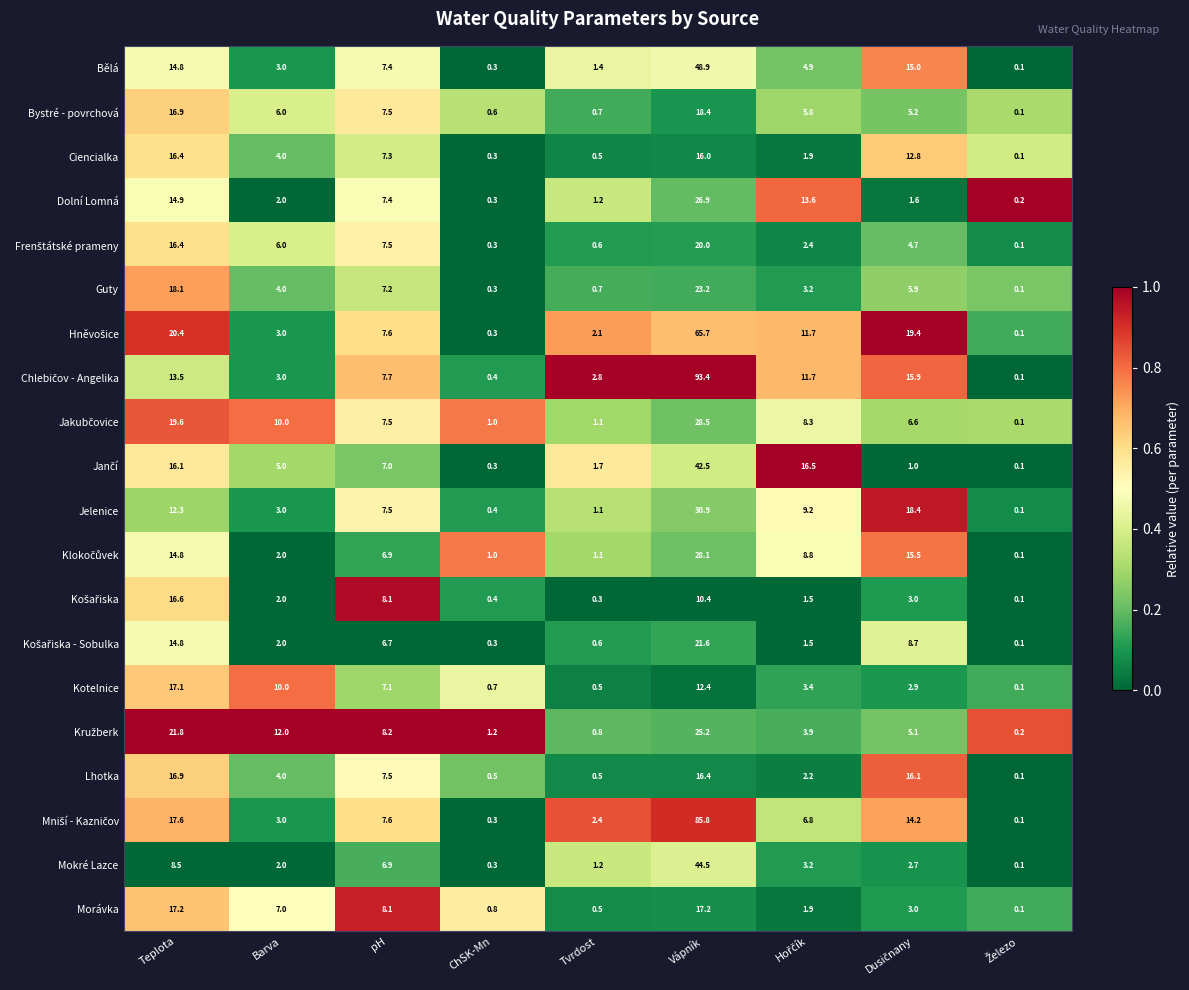

What is the difference between the maximum and second lowest values in the Guty series?

22.9